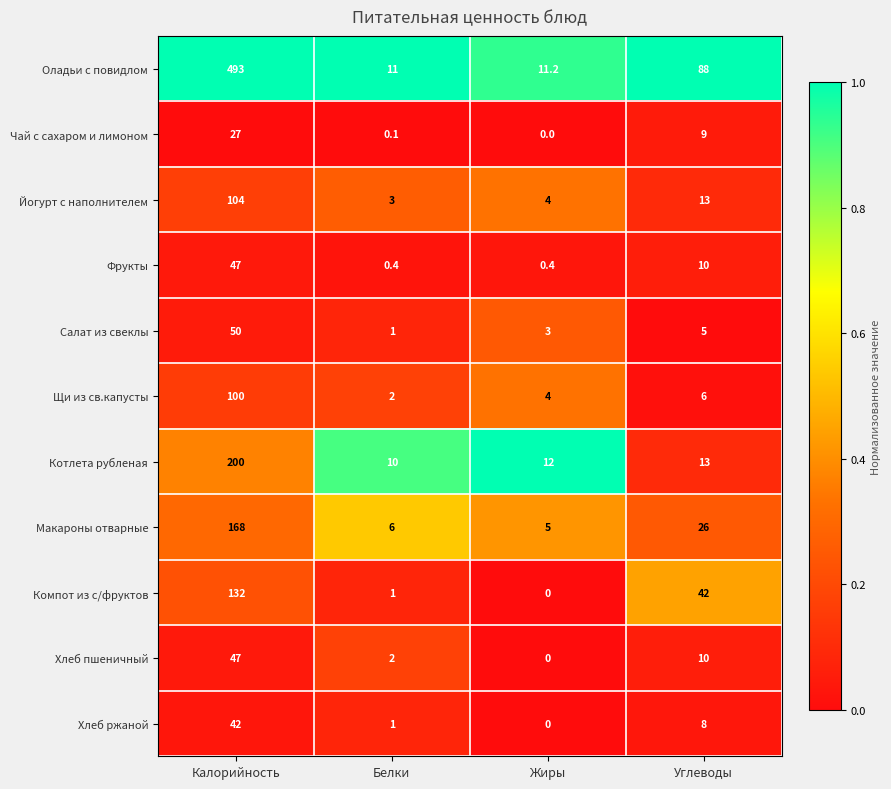

Rank the categories by Оладьи с повидлом value from lowest to highest.

Белки, Жиры, Углеводы, Калорийность